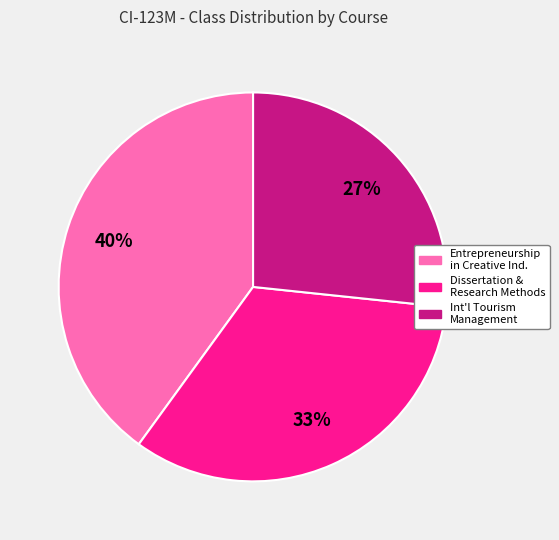

Is there a majority slice in this chart?

No